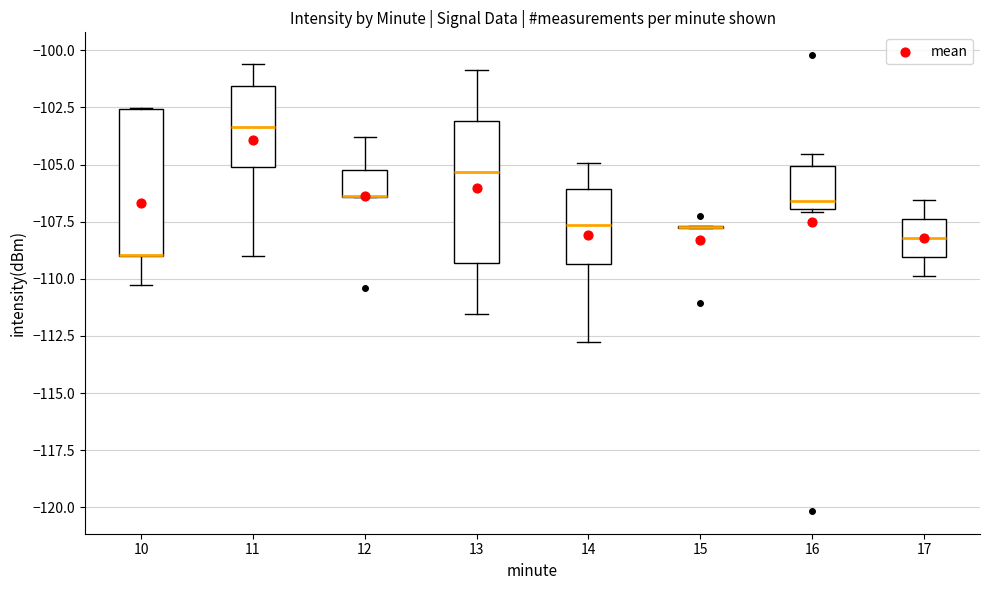

Where is the lower edge of the box at x = 11 on the y-axis? The values are not printed on the chart, so give them approximately, as read against the axis.

-105.0